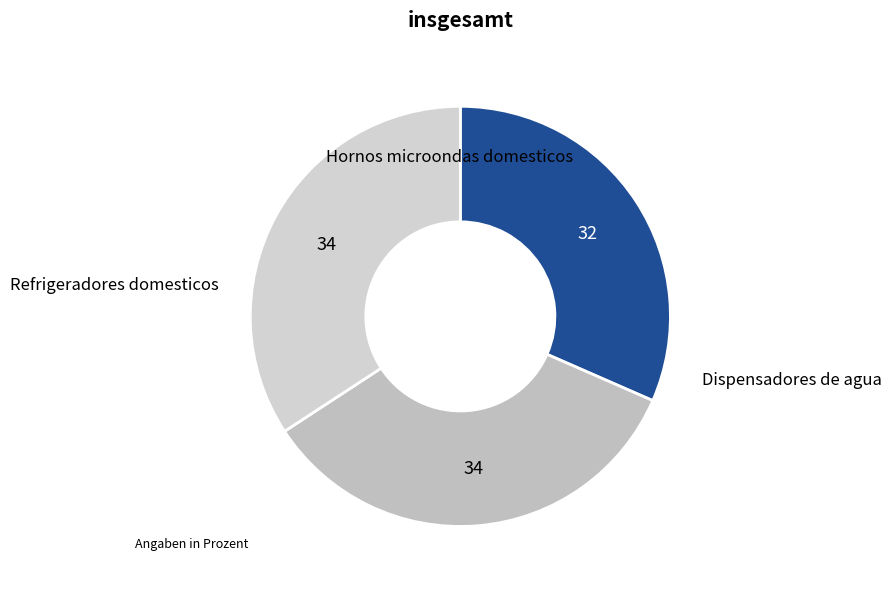

Does any single category account for the majority?

No